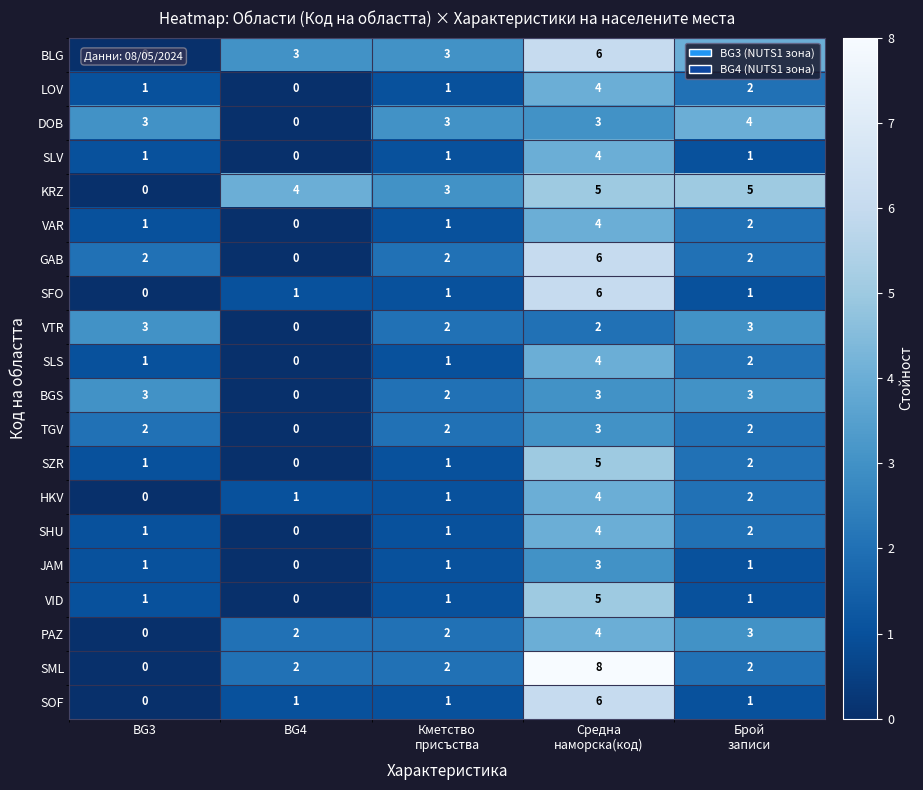

How many categories are shown in the chart?

5